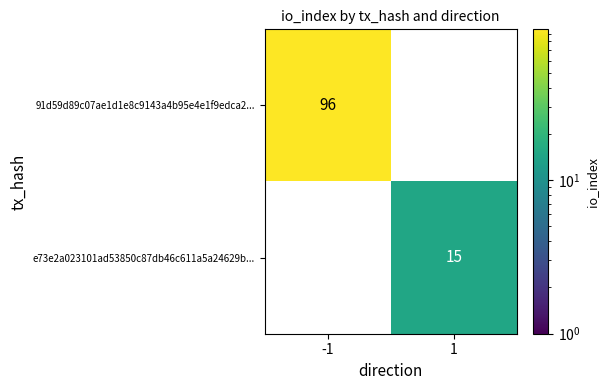

What is the average value of the 91d59d89c07ae1d1e8c9143a4b95e4e1f9edca2... series?

48